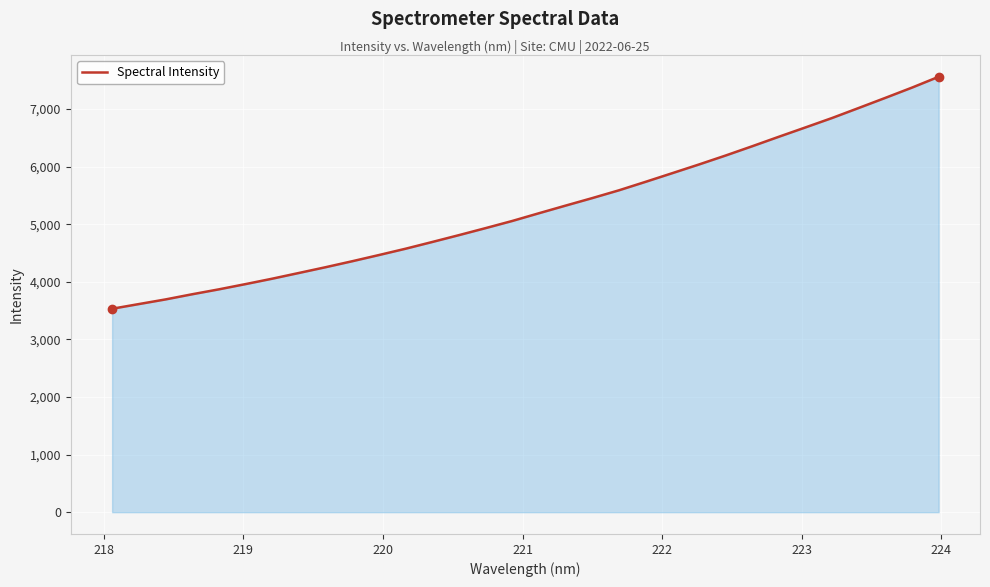

What is the greatest value displayed?

7559.2